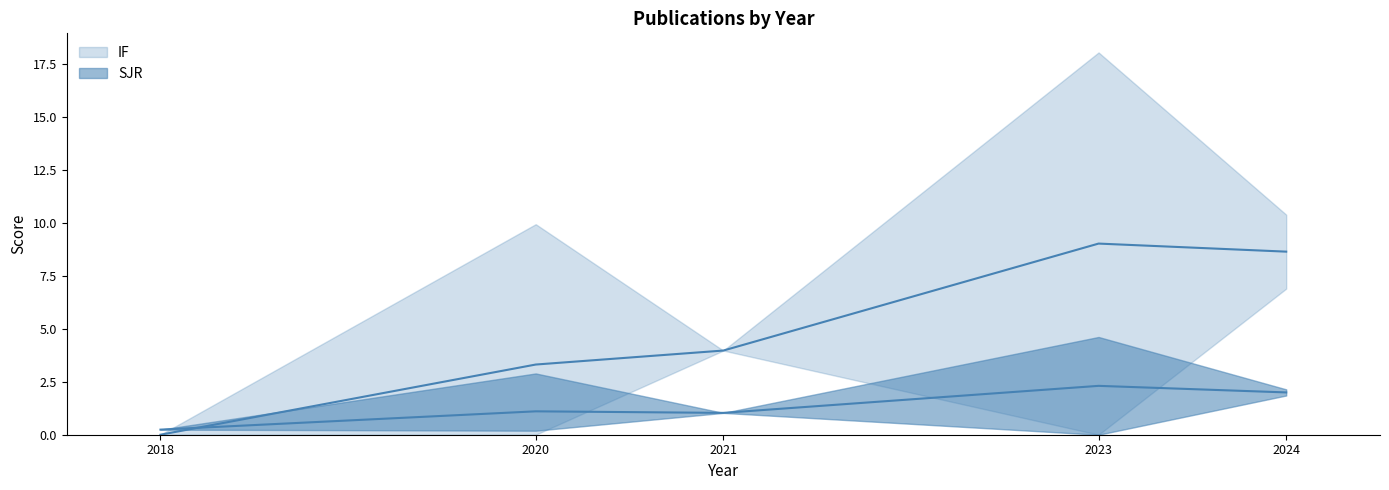

At which category does the chart reach its peak across all series?

2023